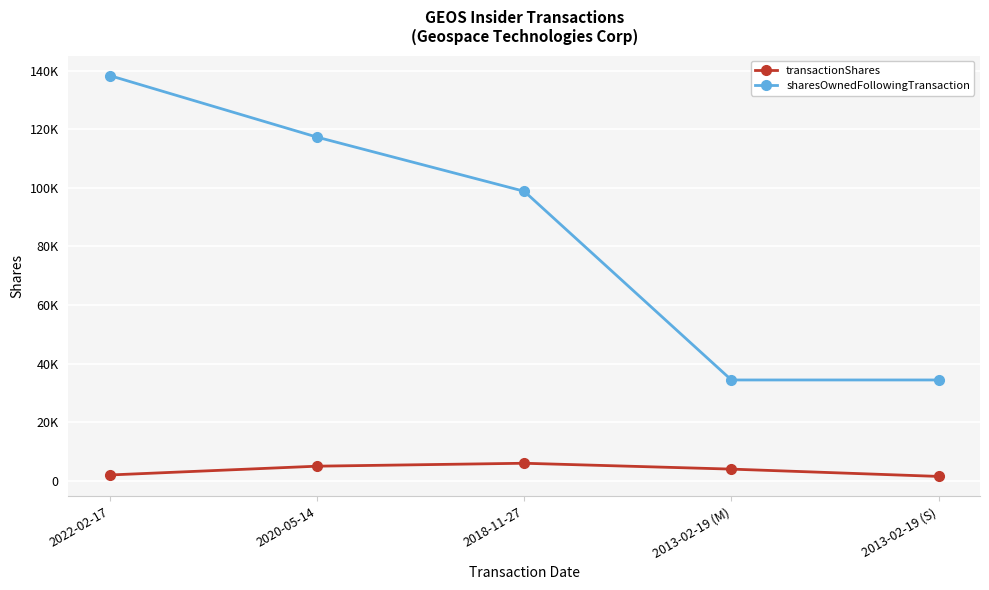

What are all the series names shown in the legend?

transactionShares, sharesOwnedFollowingTransaction